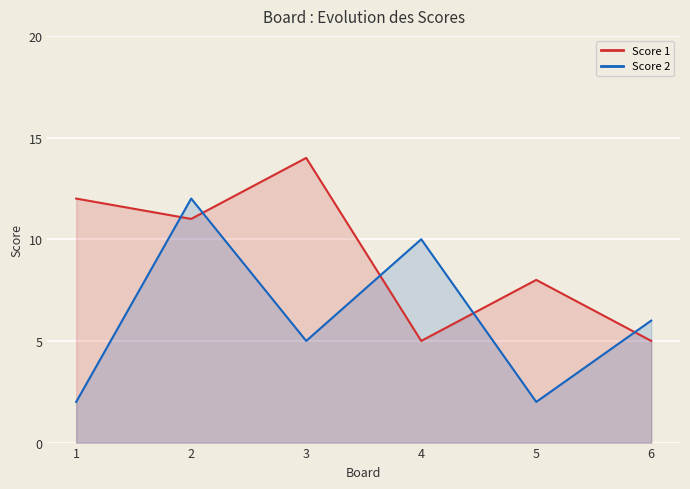

What is the difference between the Score 1 values at 1 and 5?

4